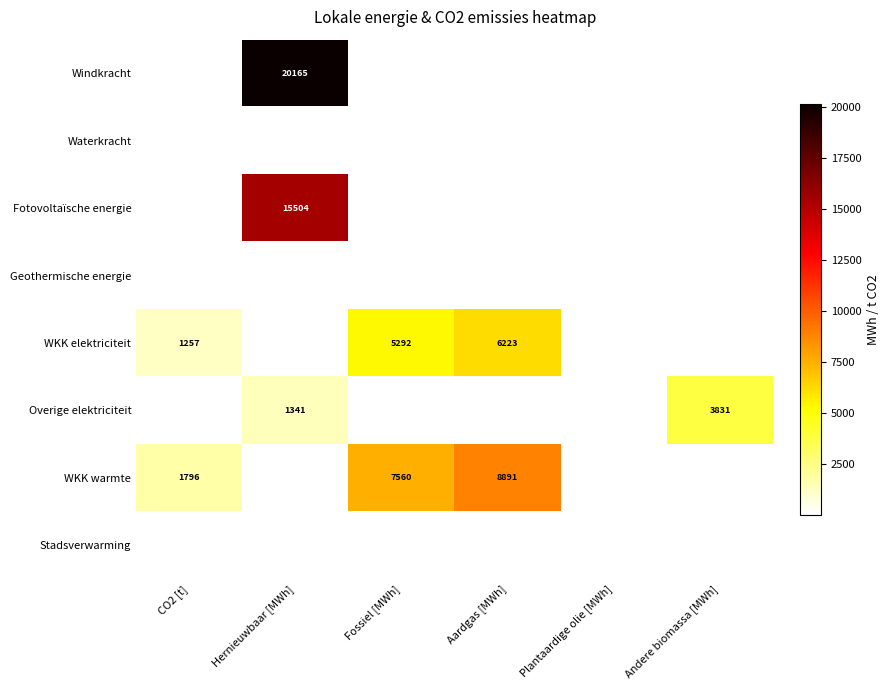

The value of WKK warmte at Fossiel [MWh] is 3211. True or false?

False